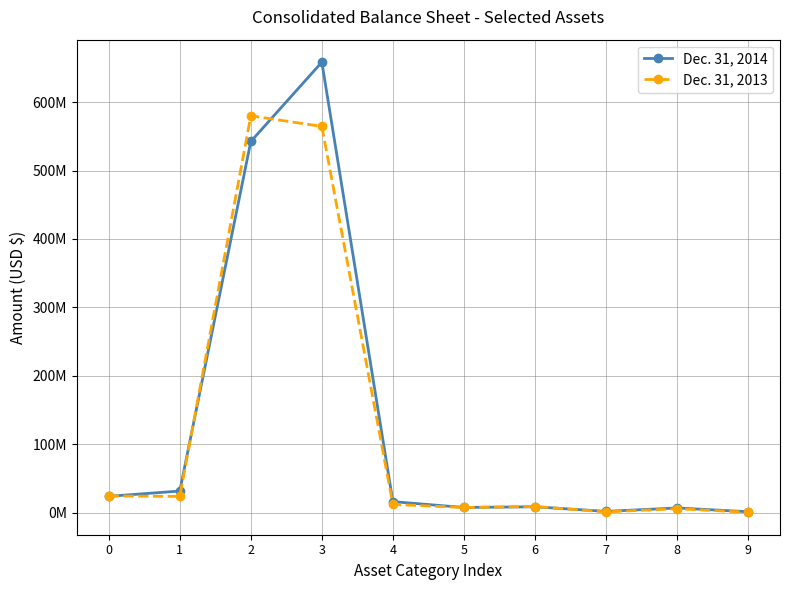

Which series changed the most between 0 and 7?

Dec. 31, 2013